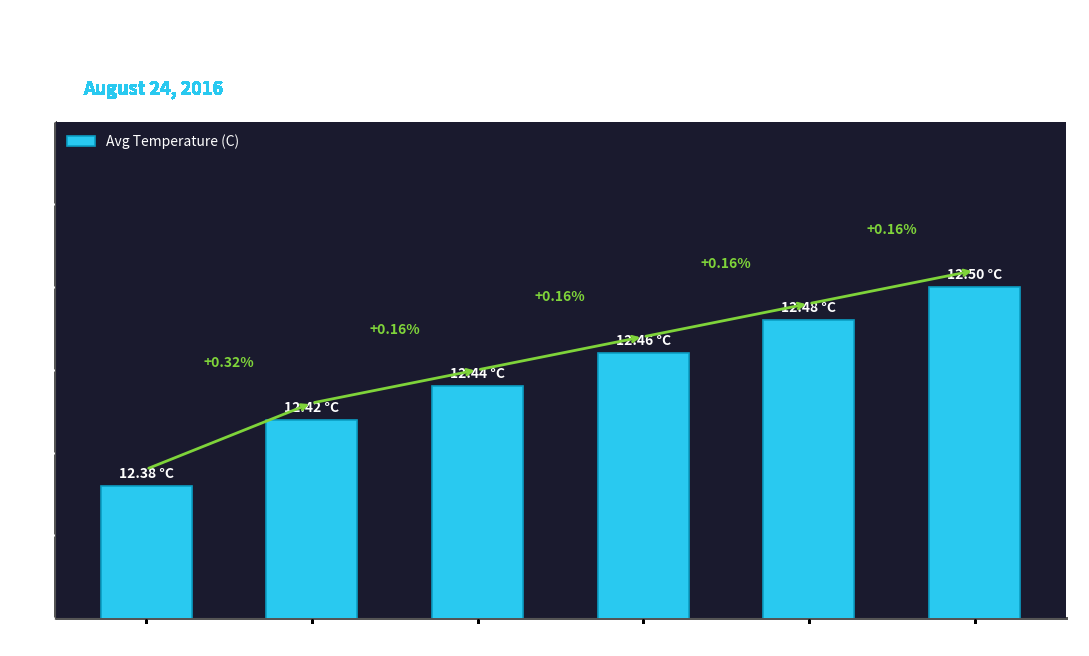

Approximately how many times larger is the value at Hour 4 compared to Hour 1?

1.0